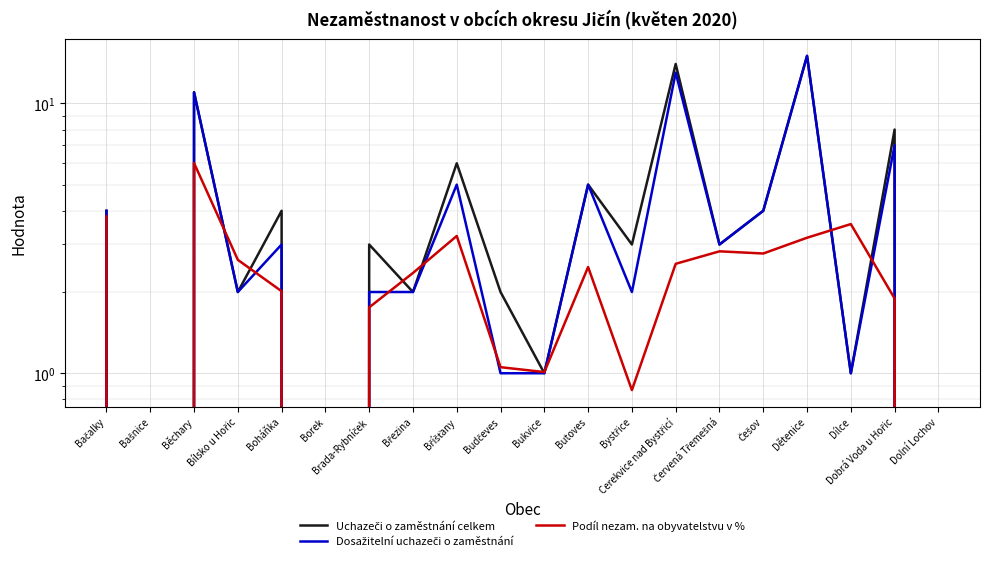

How many data points in Uchazeči o zaměstnání celkem are above 3?

9